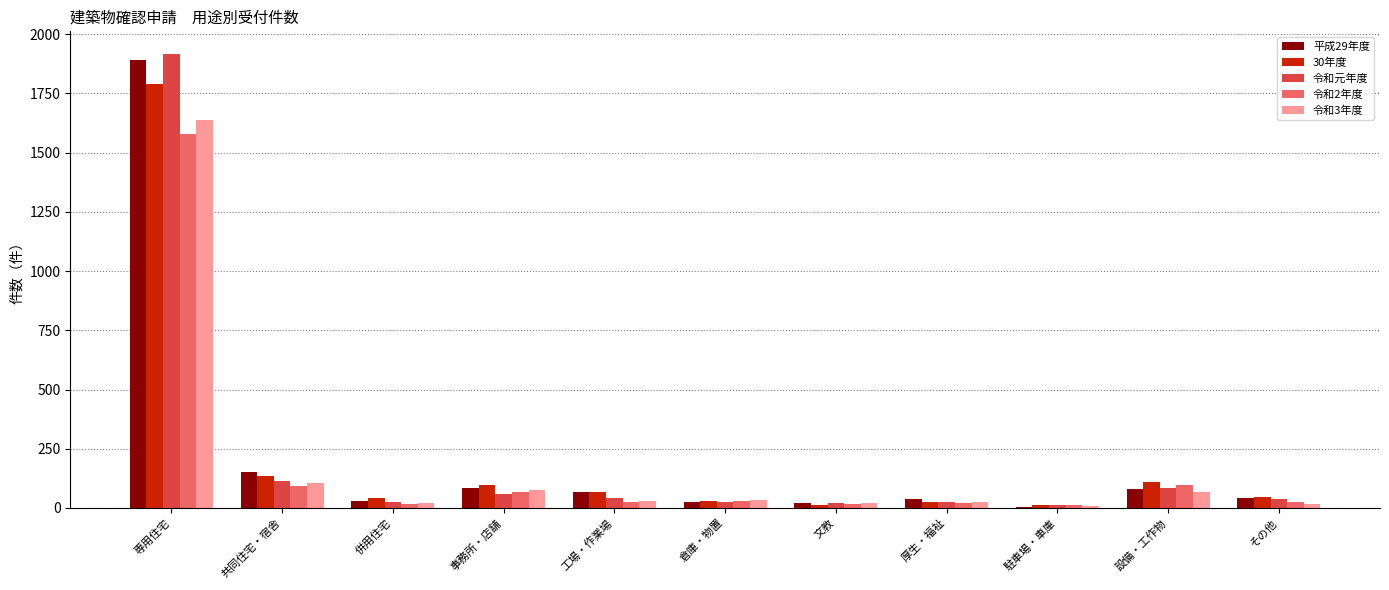

How many groups of bars are there?

11